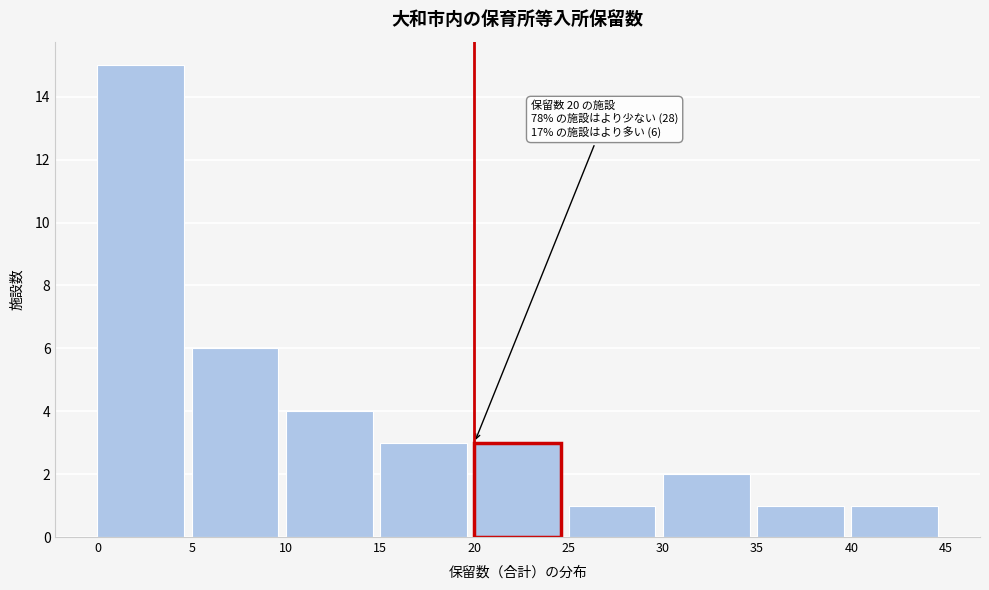

Which range on the x-axis has the tallest bar?

0 to 5